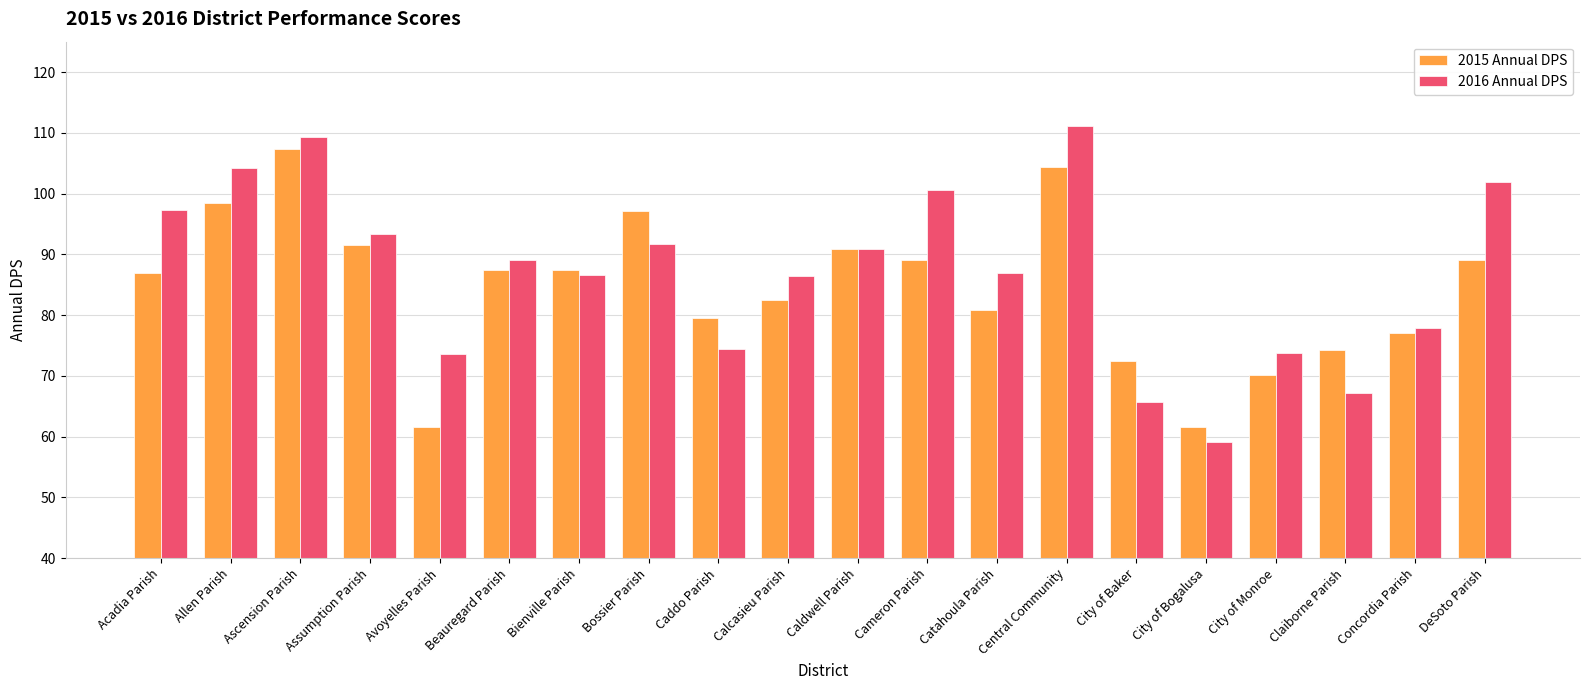

Which series has the largest total across all categories?

2016 Annual DPS